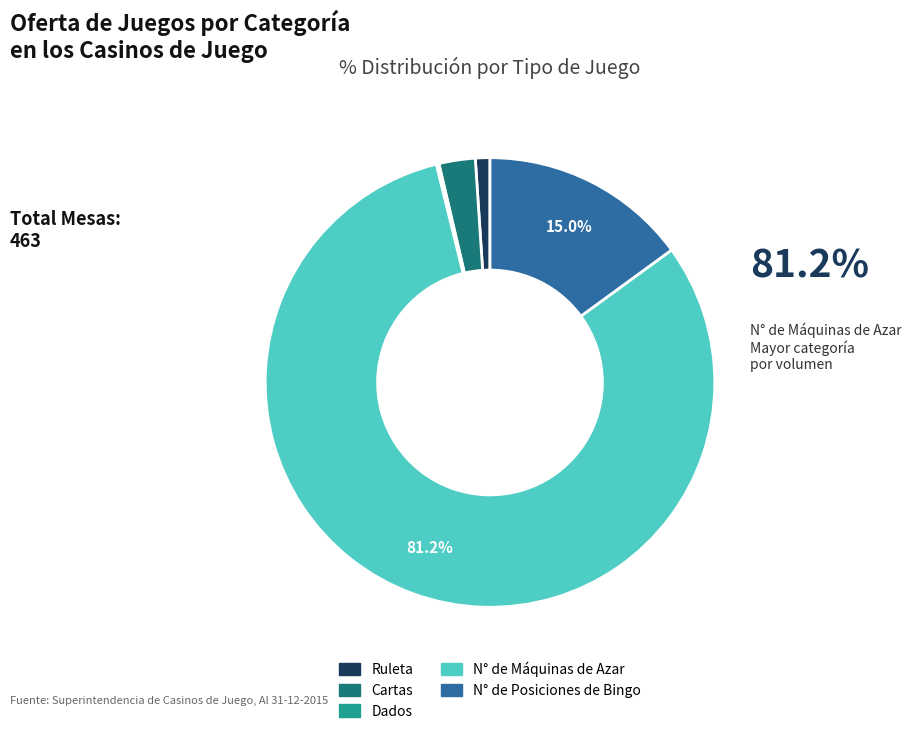

Which slice represents more than half of the pie?

N° de Máquinas de Azar